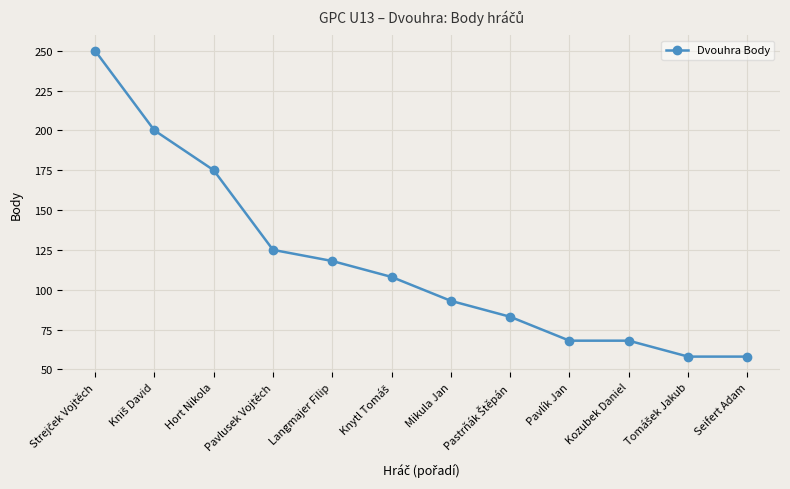

What is the value of the 5th point from the left?

118